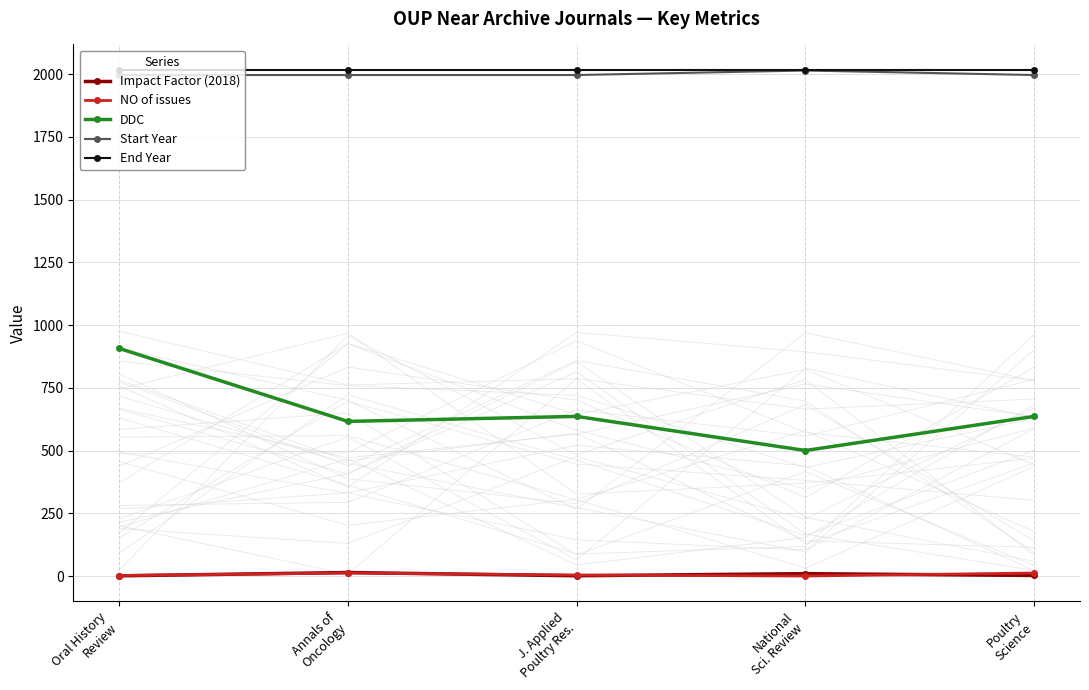

Which series has the widest spread of values?

DDC